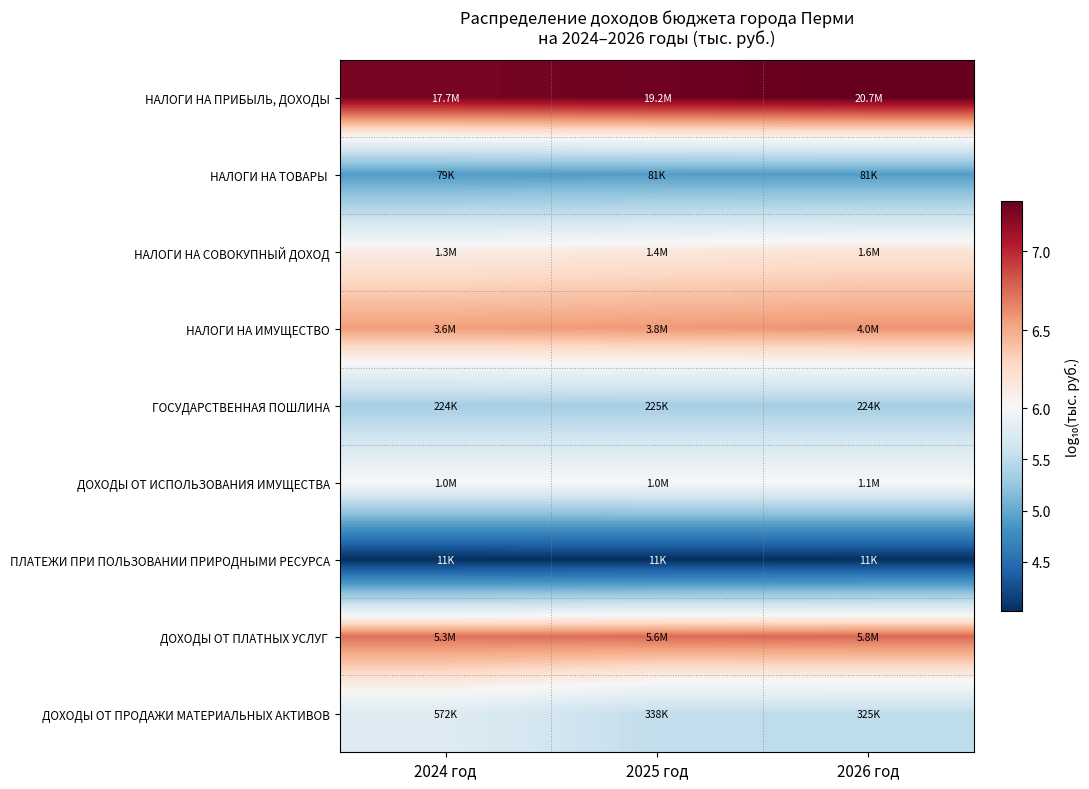

List the series in order of their peak value, lowest first.

ПЛАТЕЖИ ПРИ ПОЛЬЗОВАНИИ ПРИРОДНЫМИ РЕСУРСА, НАЛОГИ НА ТОВАРЫ, ГОСУДАРСТВЕННАЯ ПОШЛИНА, ДОХОДЫ ОТ ПРОДАЖИ МАТЕРИАЛЬНЫХ АКТИВОВ, ДОХОДЫ ОТ ИСПОЛЬЗОВАНИЯ ИМУЩЕСТВА, НАЛОГИ НА СОВОКУПНЫЙ ДОХОД, НАЛОГИ НА ИМУЩЕСТВО, ДОХОДЫ ОТ ПЛАТНЫХ УСЛУГ, НАЛОГИ НА ПРИБЫЛЬ, ДОХОДЫ